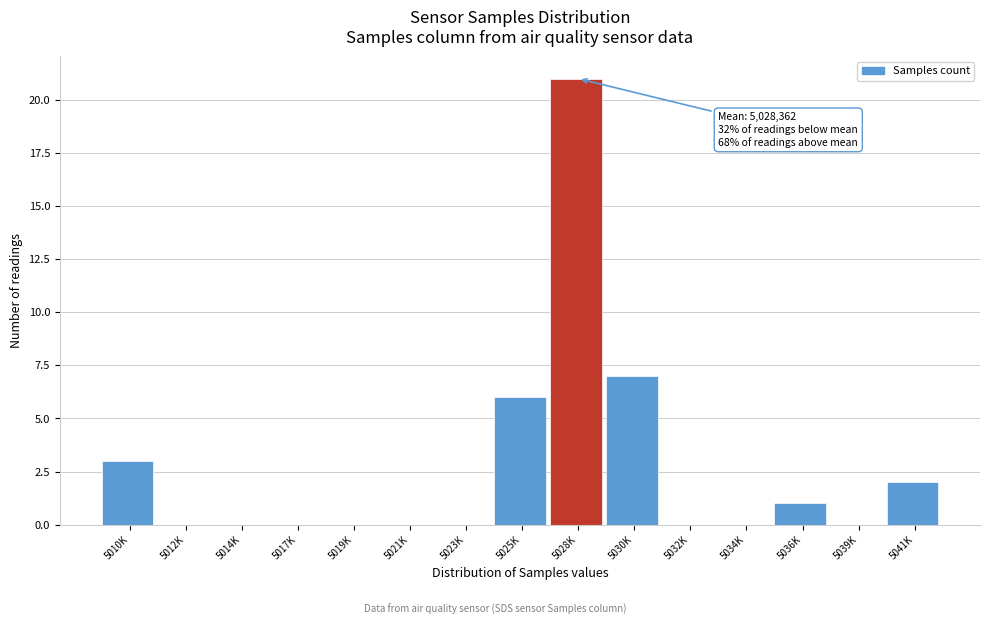

Reading left to right, extract all data points from this chart.

5010K=3	5012K=0	5014K=0	5017K=0	5019K=0	5021K=0	5023K=0	5025K=6	5028K=21	5030K=7	5032K=0	5034K=0	5036K=1	5039K=0	5041K=2